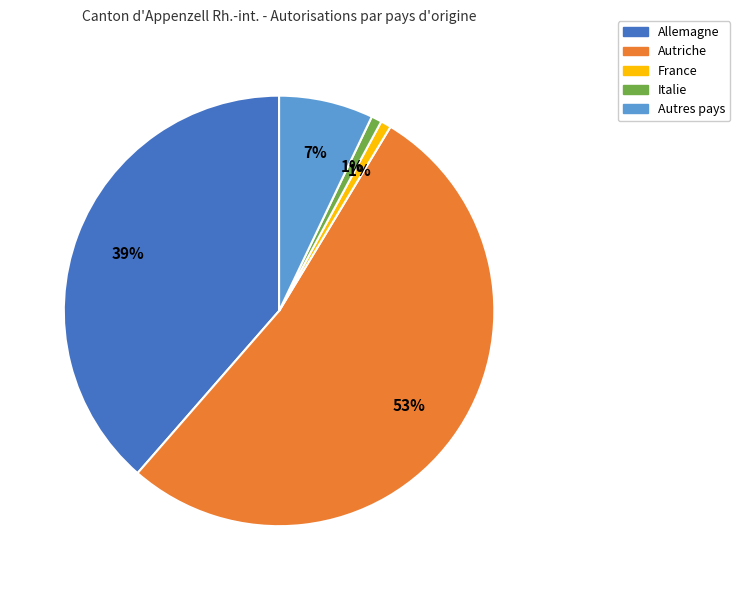

How many segments does this pie chart have?

5